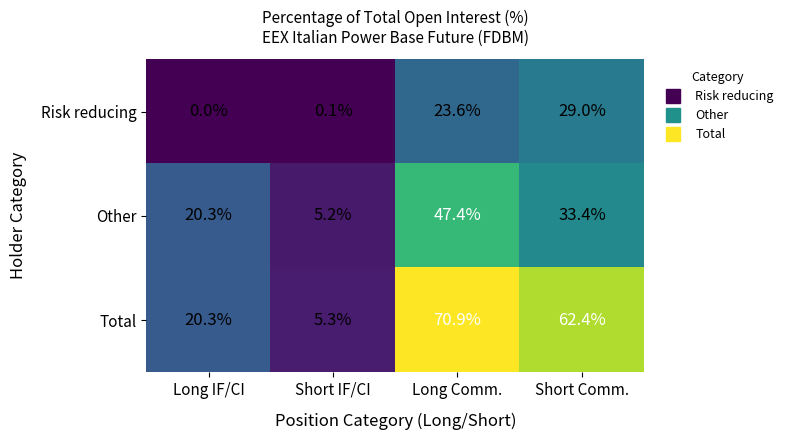

At which label does Total reach its minimum?

Short IF/CI